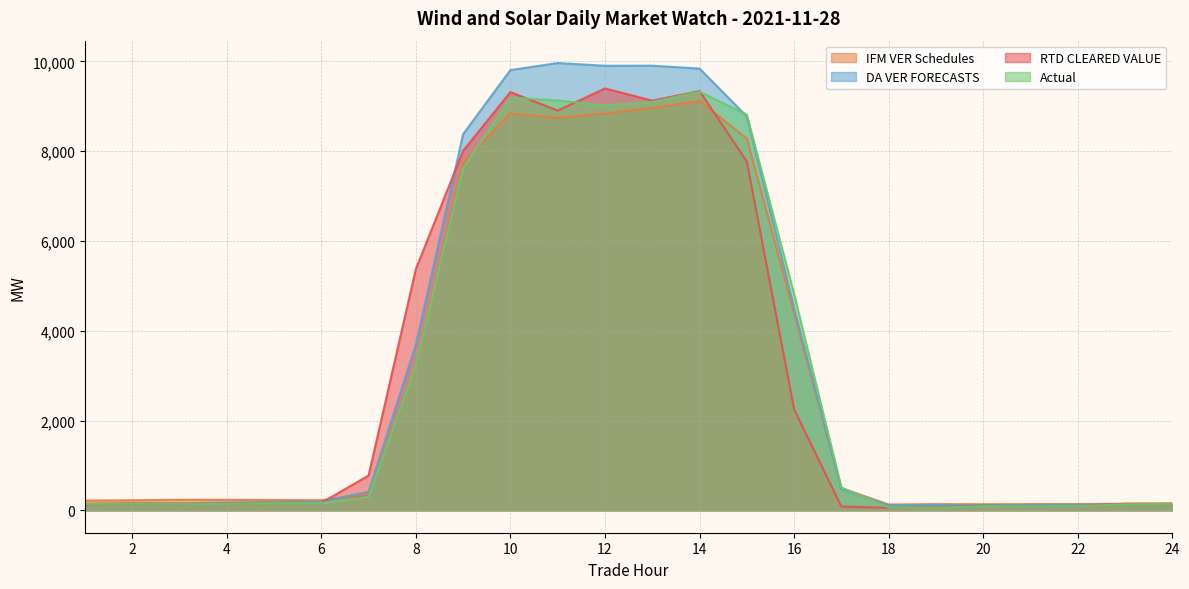

At how many categories does at least one series exceed 2289?

9